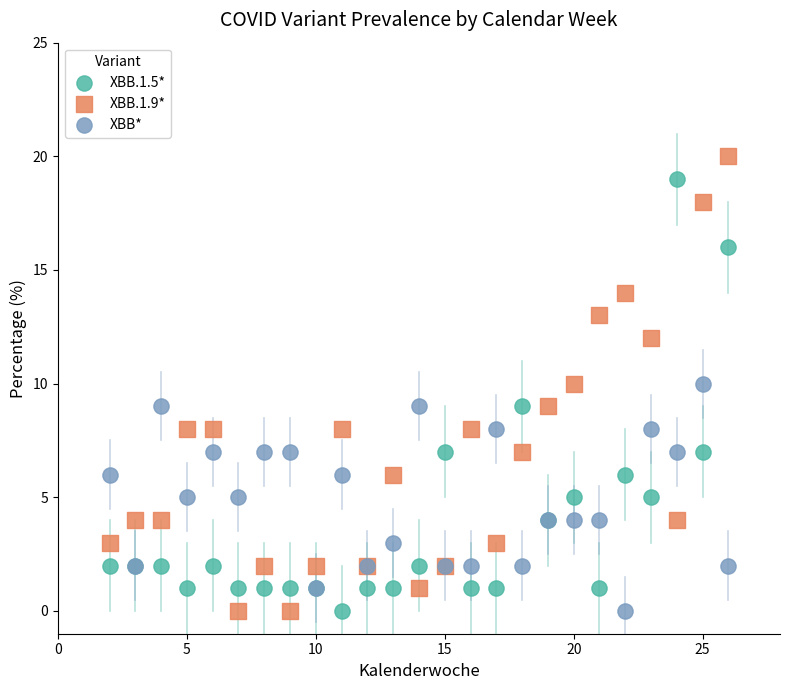

What is the X range (max minus min) for the scatter plot?

24